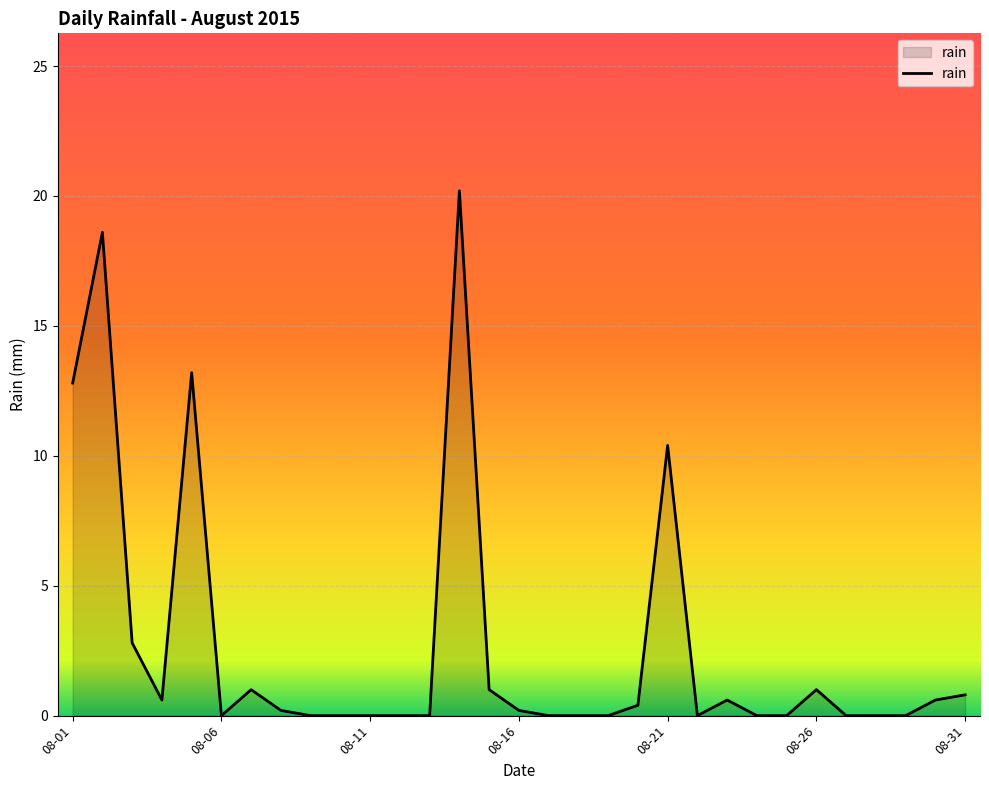

What is the greatest value displayed?

20.2